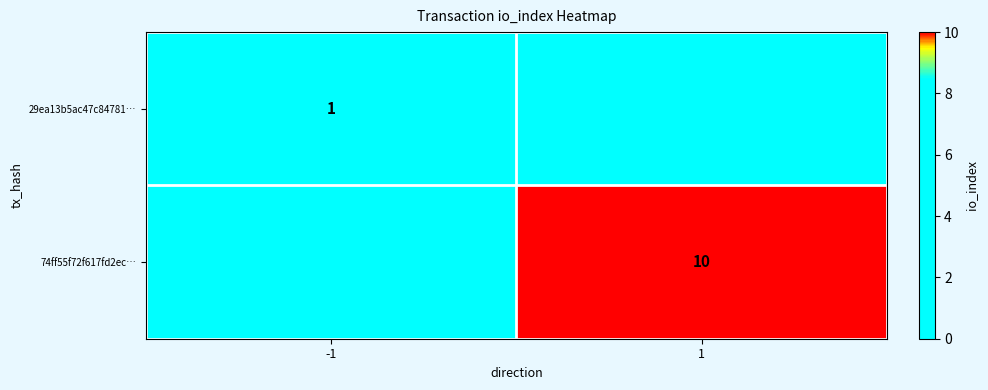

Is it true that 29ea13b5ac47c84781… equals 1 at -1?

True